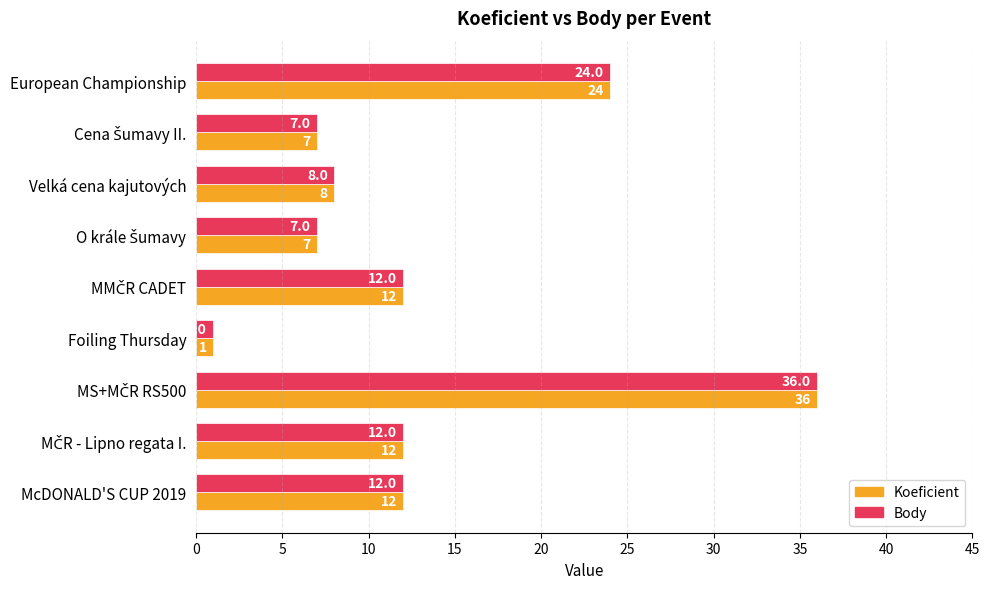

What value does the Koeficient series have at European Championship?

24